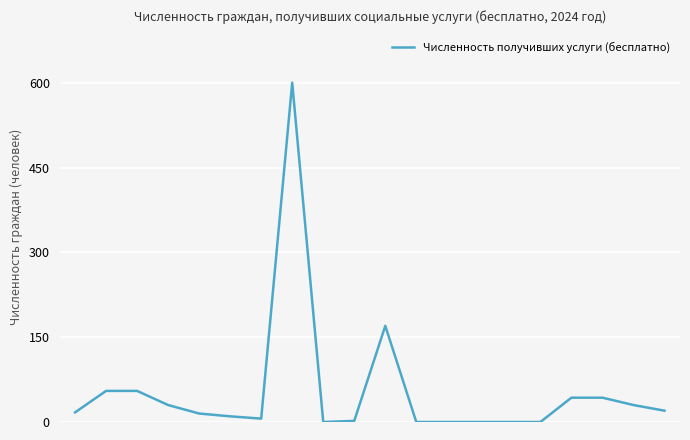

What is the maximum value shown in the chart?

600